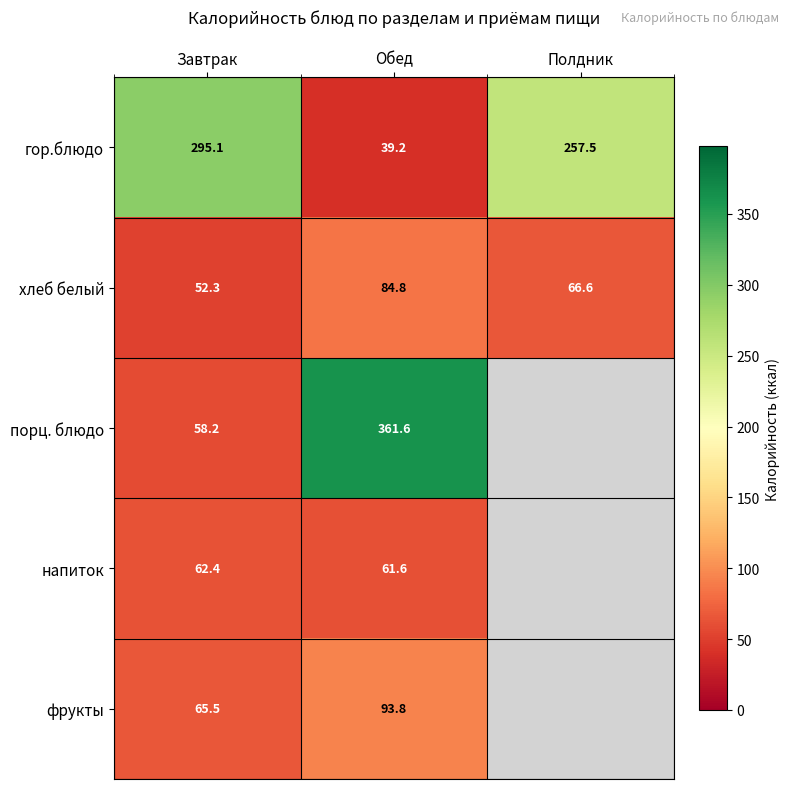

Between Завтрак and Обед, which series saw the biggest shift?

порц. блюдо